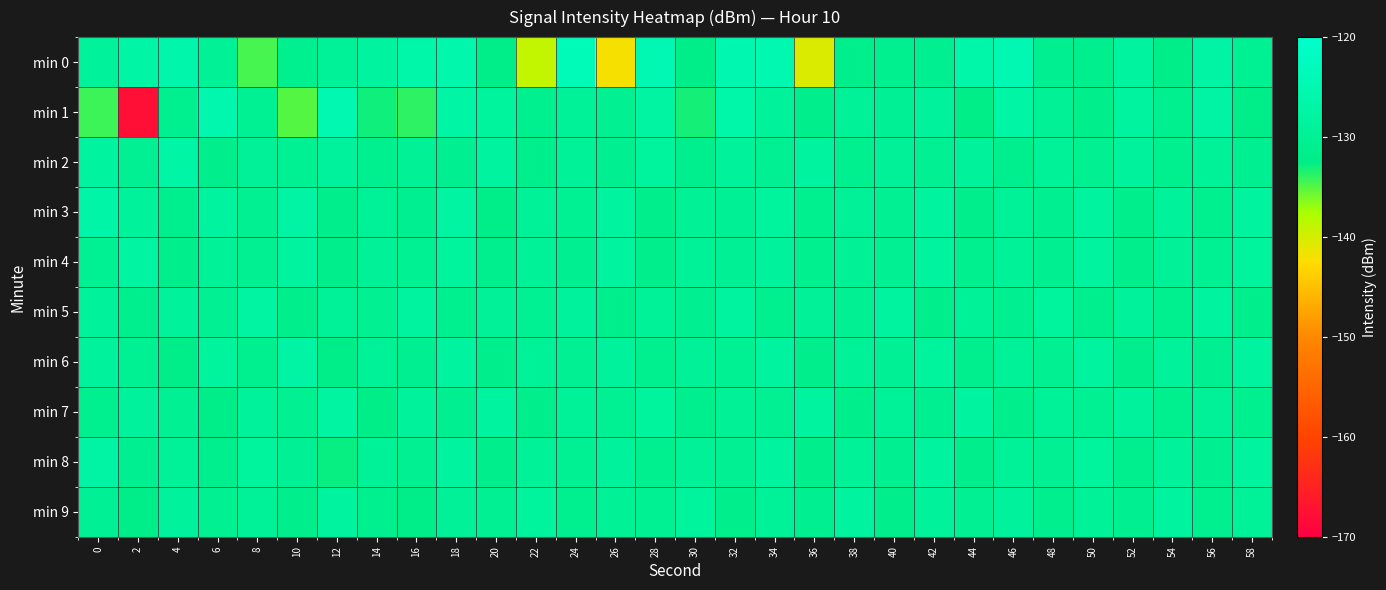

What is the total value across all series at 12?

-1297.3